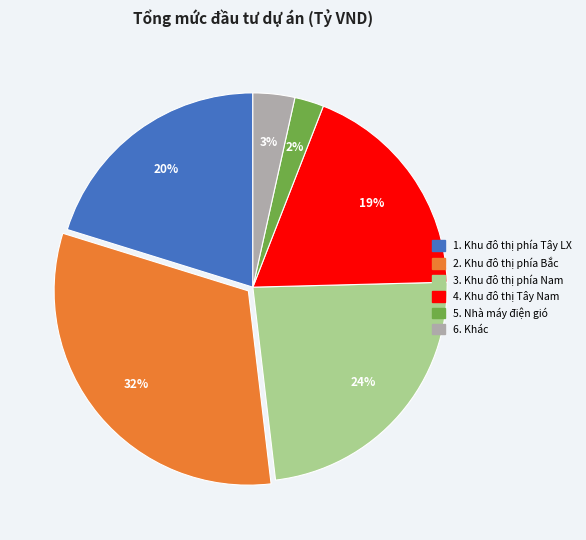

Is there a majority slice in this chart?

No